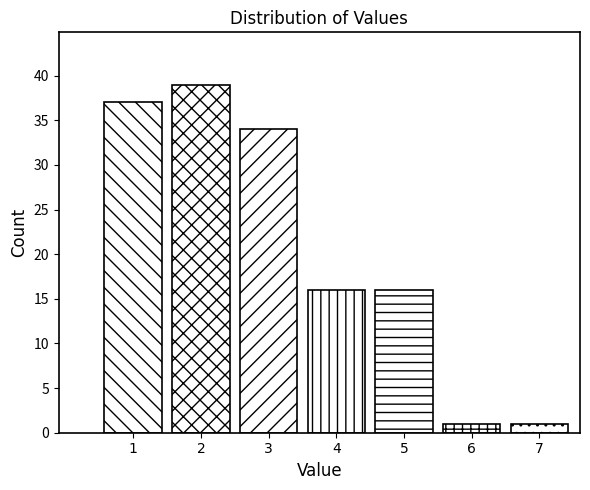

Reading left to right, transcribe all the data shown in this chart.

37	39	34	16	16	1	1